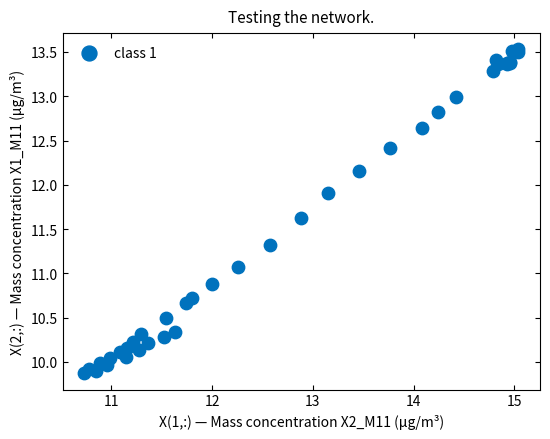

What Y value in the scatter plot is closest to 11?

11.1